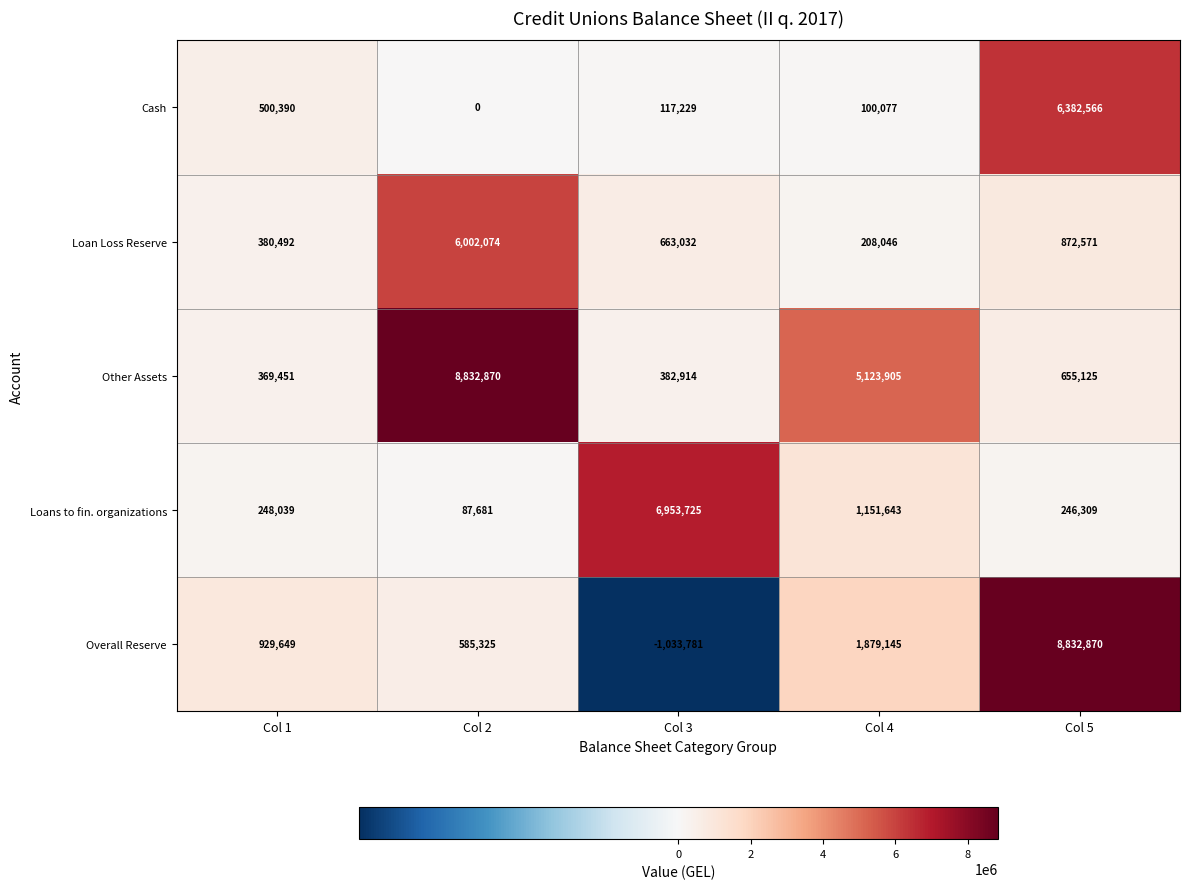

Where is Overall Reserve nearest to the value 3899544?

Col 4